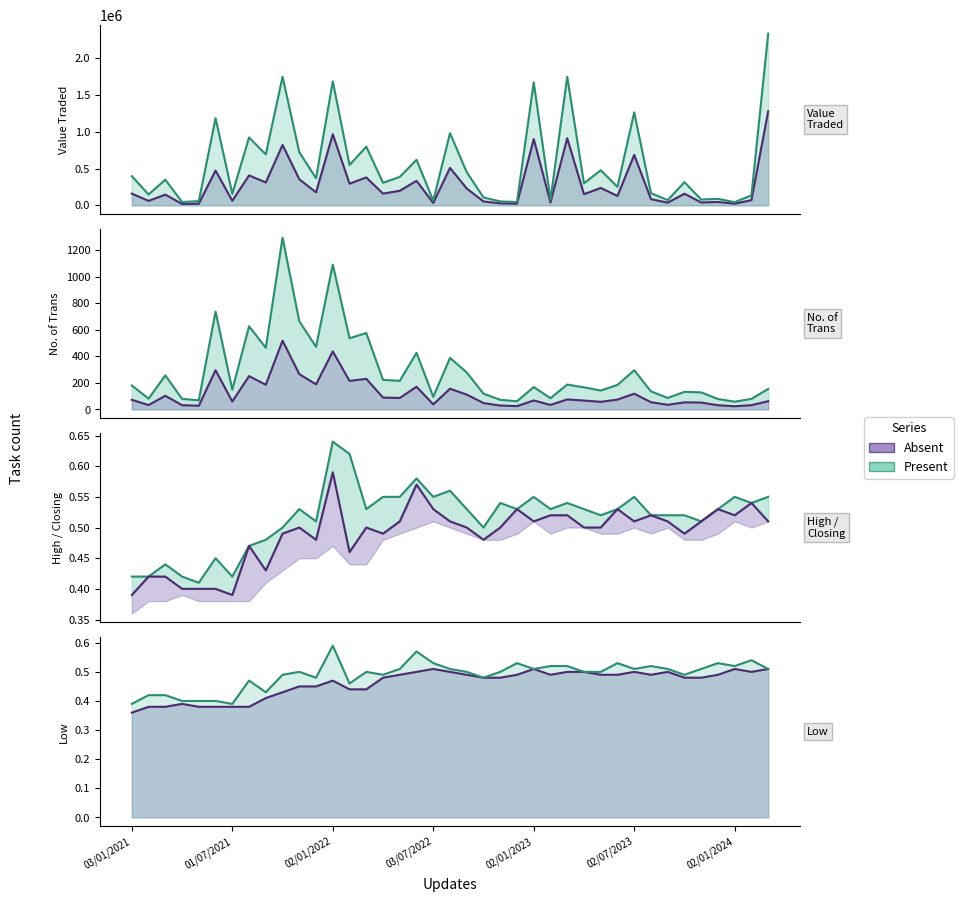

True or false: Low has a value of 0.7 at 13.

False